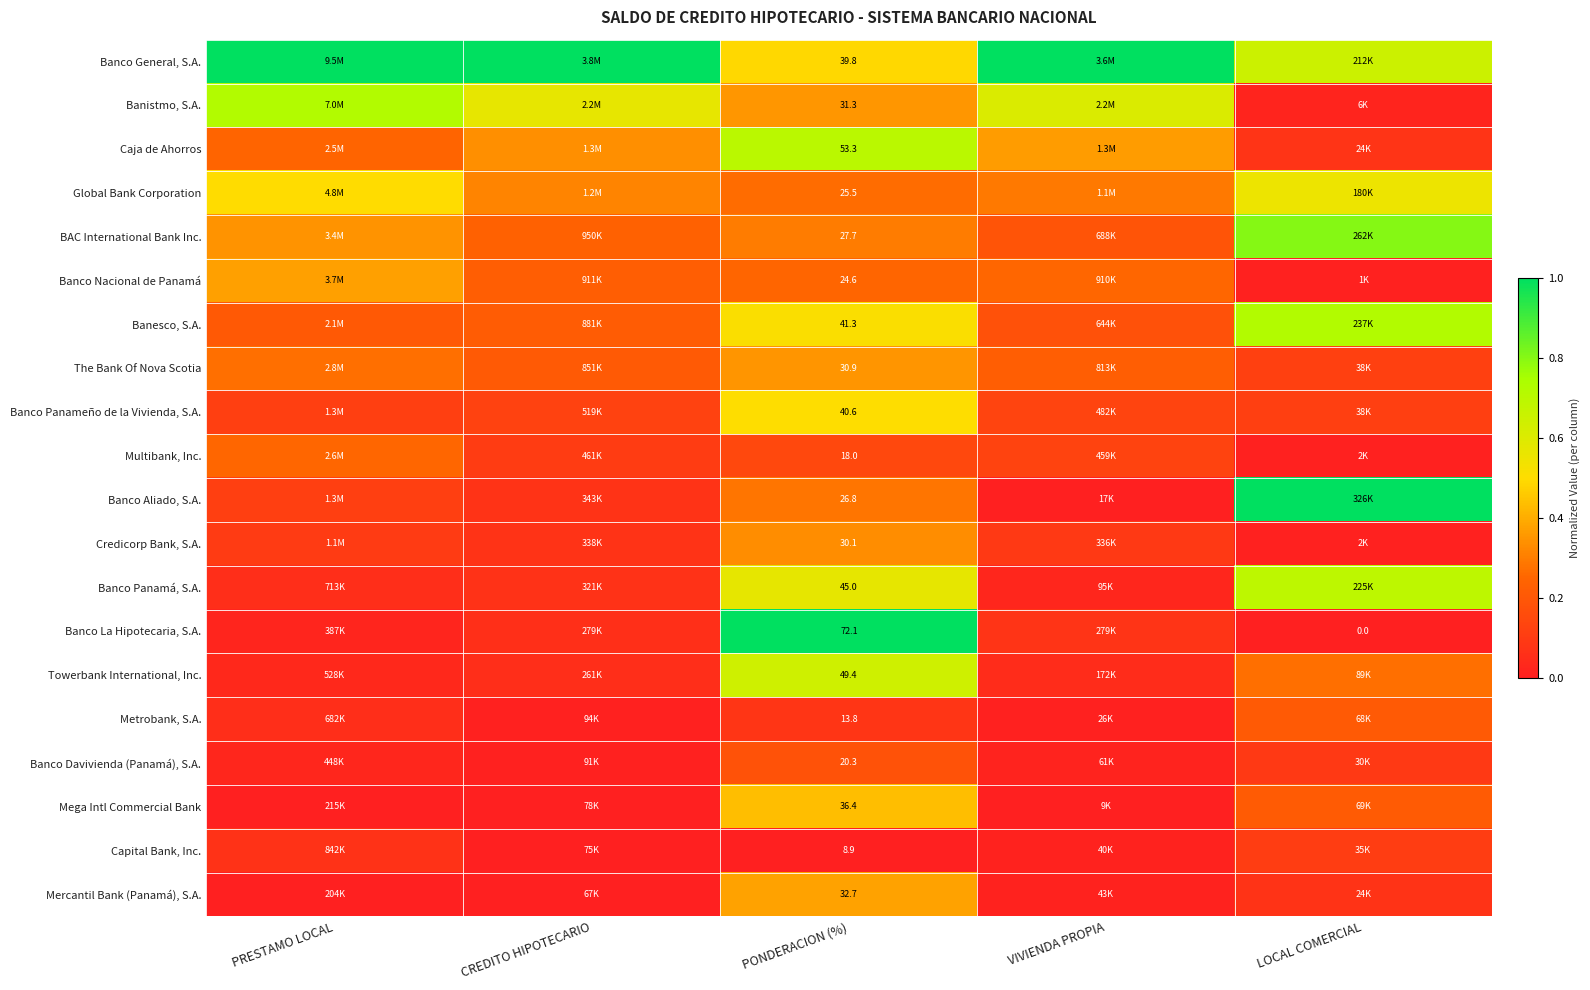

Is the value of Capital Bank, Inc. at PONDERACION (%) greater than the value of Banco La Hipotecaria, S.A. at LOCAL COMERCIAL?

Yes